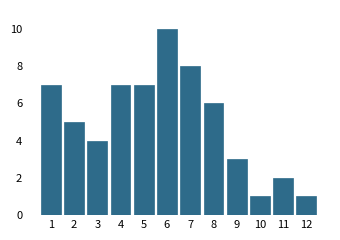

Reading left to right, what are all the values shown in this chart?

1=7	2=5	3=4	4=7	5=7	6=10	7=8	8=6	9=3	10=1	11=2	12=1